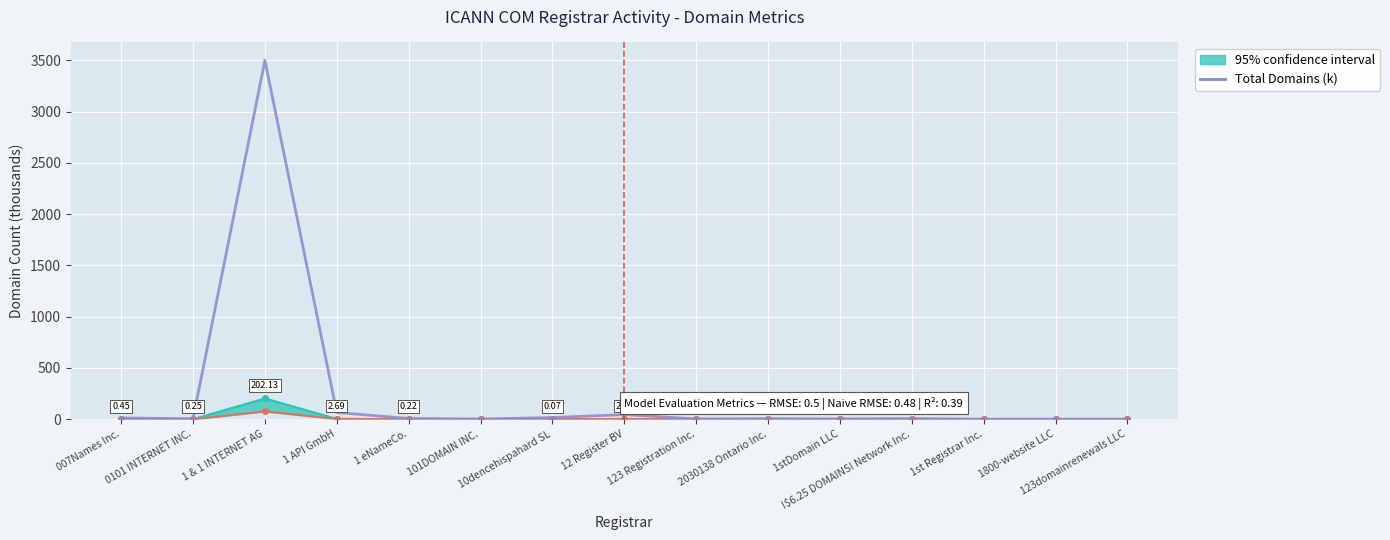

Reading right to left, extract all data points from this chart.

123domainrenewals LLC=0.3	1800-website LLC=0.3	1st Registrar Inc.=0.1	!$6.25 DOMAINS! Network Inc.=5.6	1stDomain LLC=2.5	2030138 Ontario Inc.=4.8	123 Registration Inc.=2.5	12 Register BV=44.9	10dencehispahard SL=16.4	101DOMAIN INC.=1.3	1 eNameCo.=7.1	1 API GmbH=65.1	1 & 1 INTERNET AG=3500.7	0101 INTERNET INC.=4.3	007Names Inc.=12.1